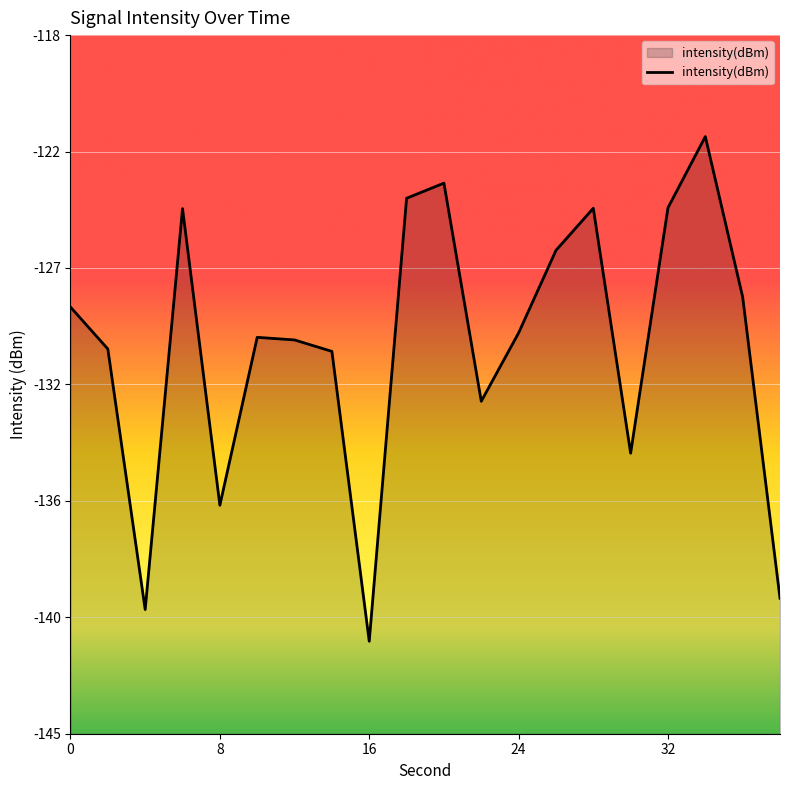

How many interior local valleys (lower than both neighbors) does the data have?

5